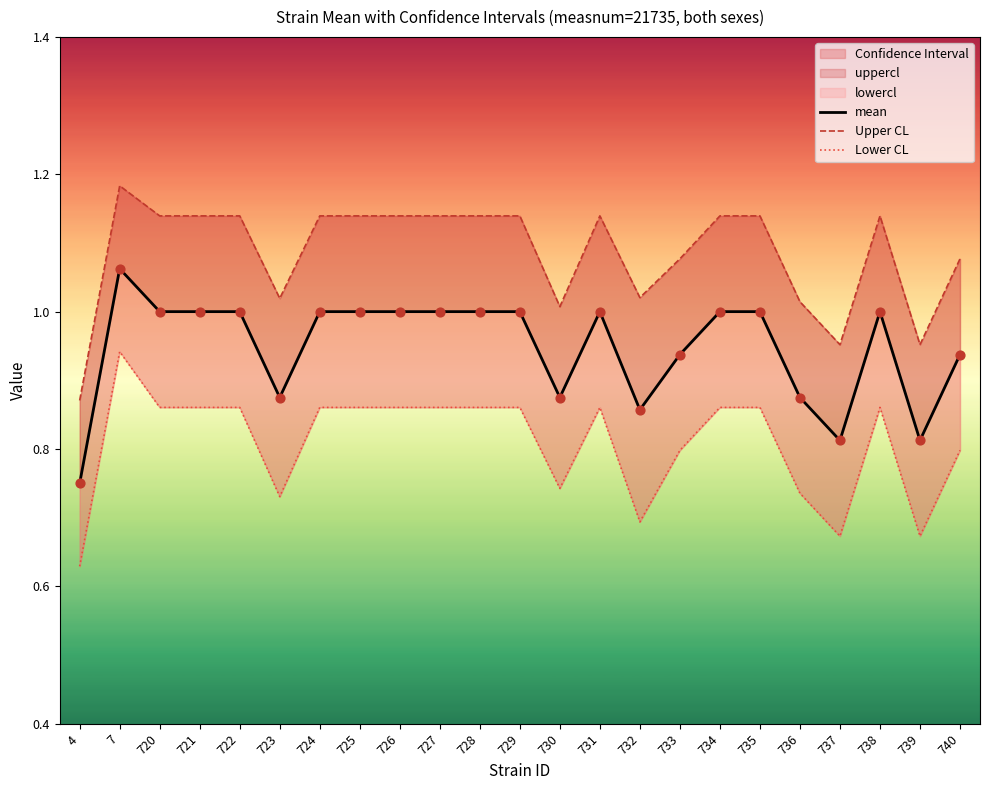

Which series contains the lowest Y value?

Lower CL